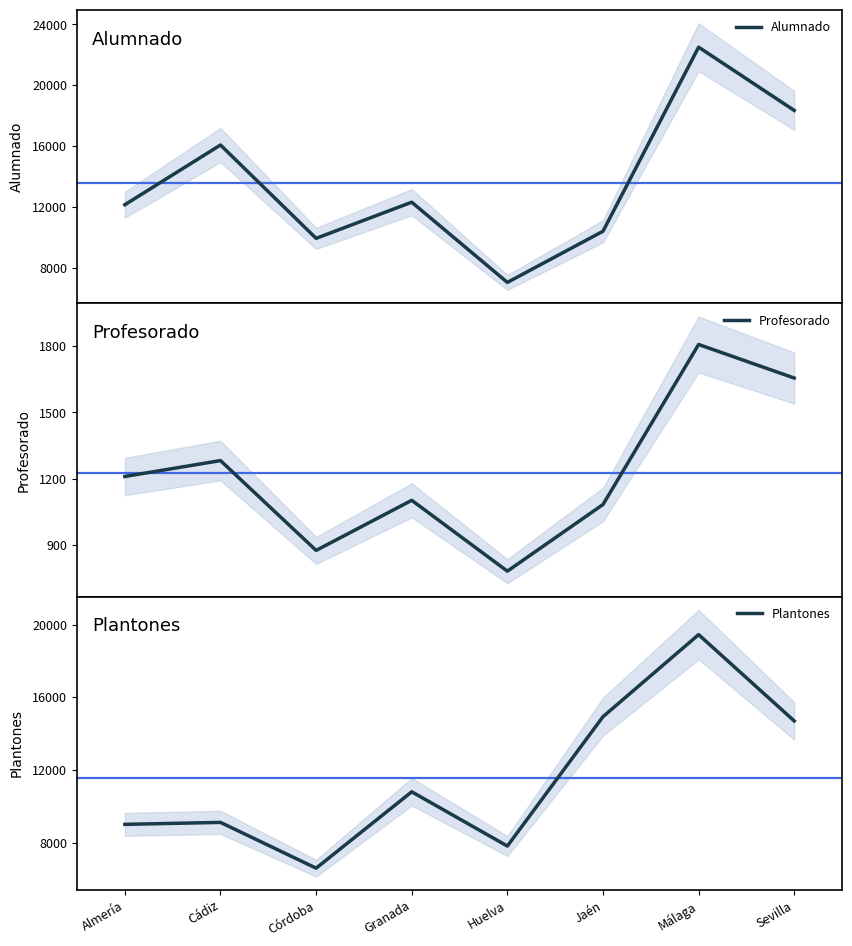

What is the value of the Plantones point at the 3rd from the left?

6590